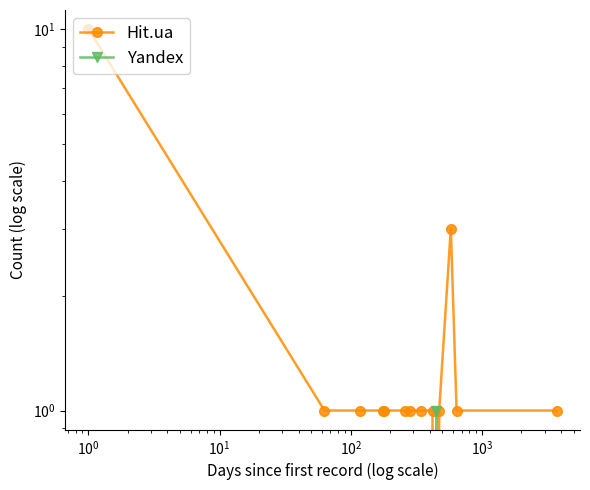

Reading left to right, transcribe all the data shown in this chart.

Hit.ua: 10	1	1	1	1	1	1	1	1	0	1	3	1	1
Yandex: 0	0	0	0	0	0	0	0	0	1	0	0	0	0